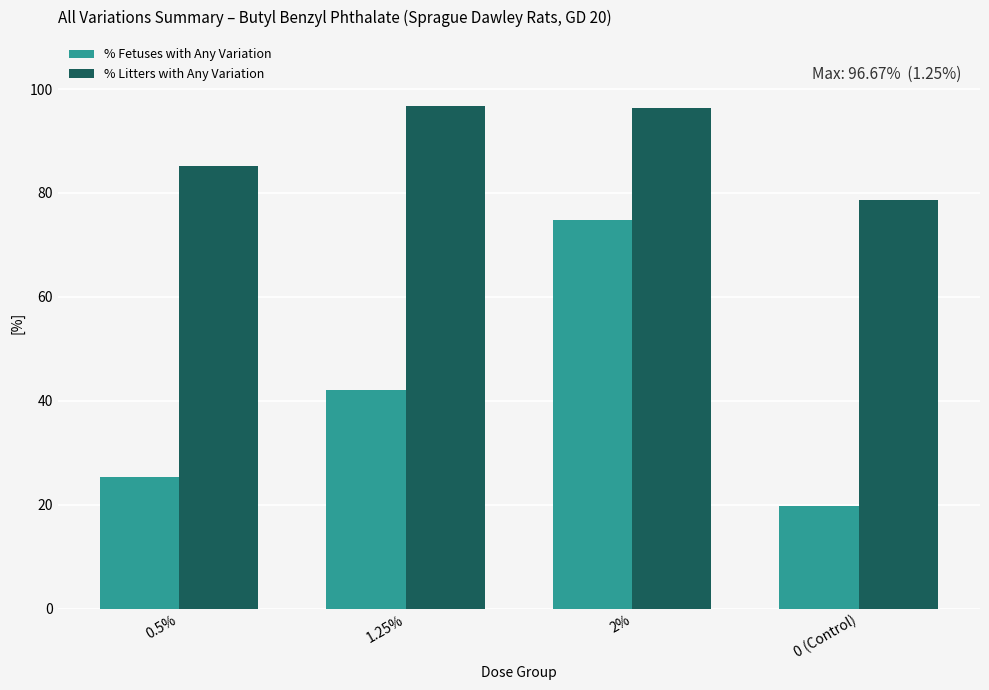

At how many categories does at least one series exceed 62?

4